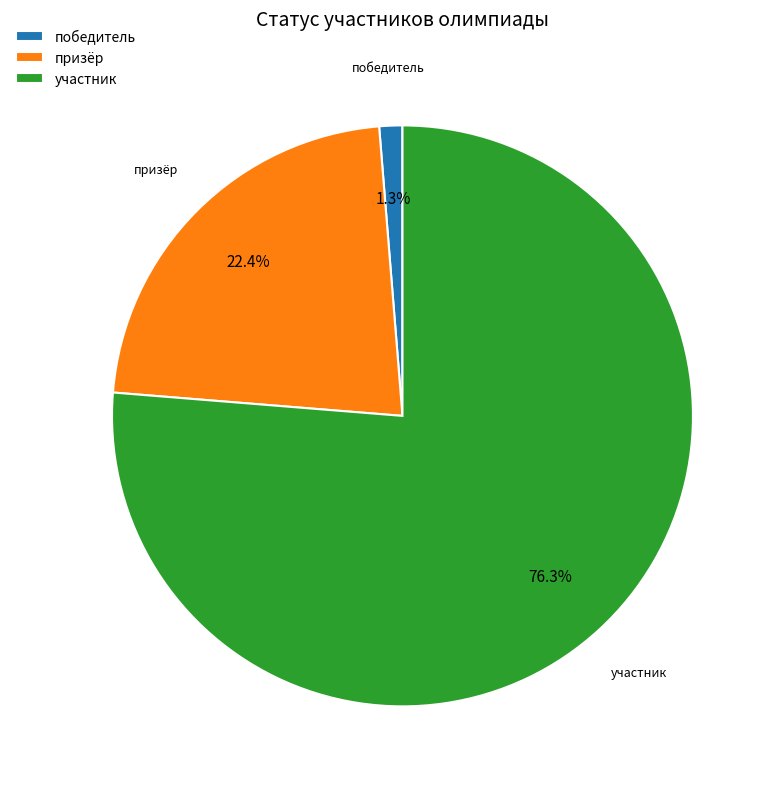

To the nearest percent, what is the difference between the победитель and призёр slice percentages?

21%